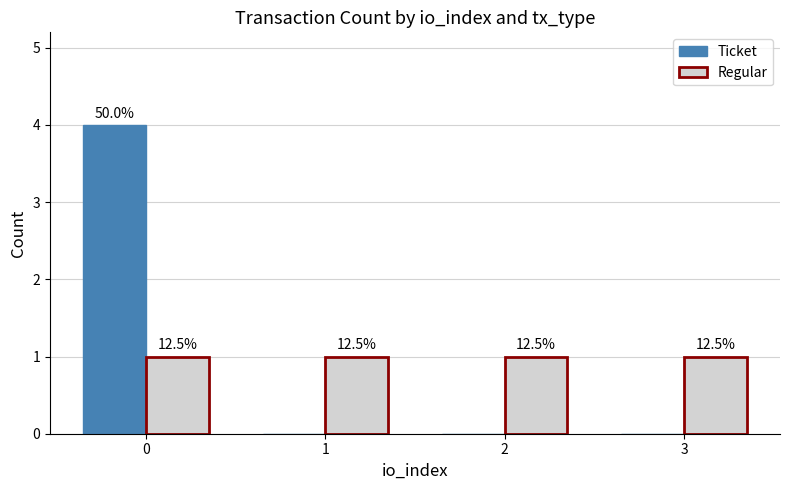

Which series changed the most between 0 and 1?

Ticket